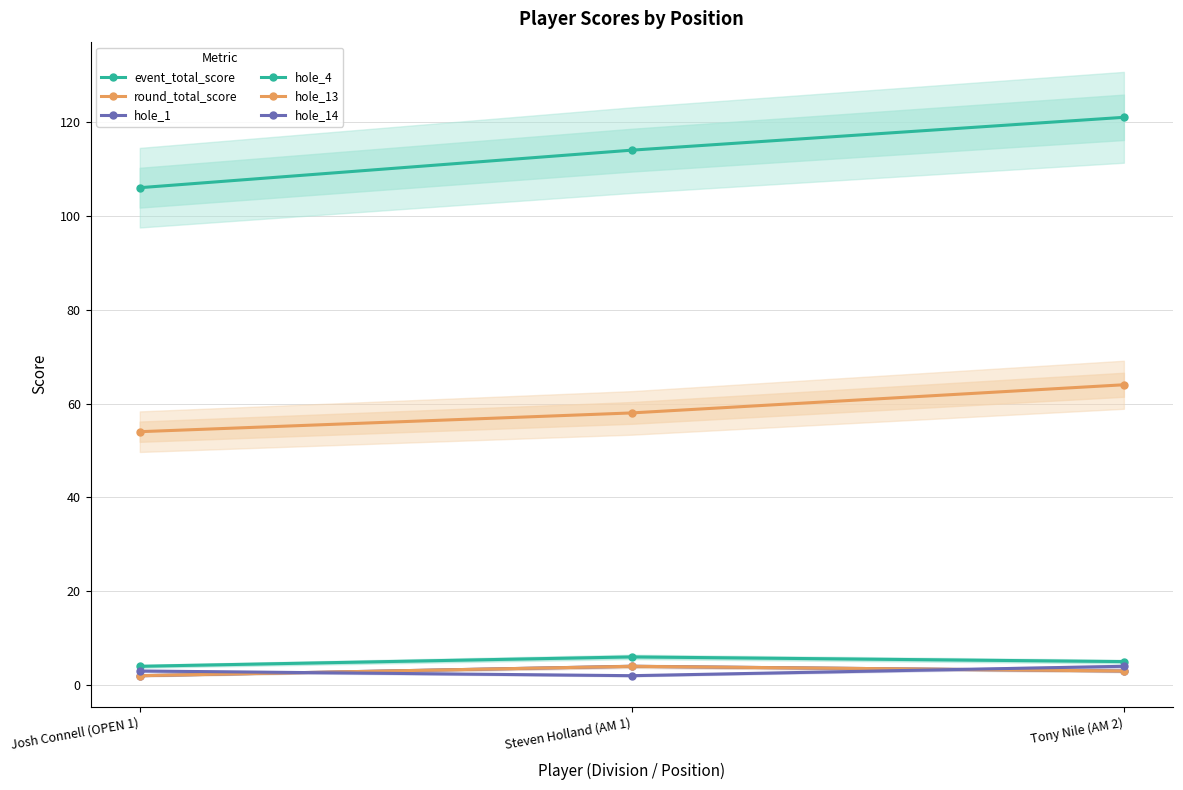

What are all the series names shown in the legend?

event_total_score, round_total_score, hole_1, hole_4, hole_13, hole_14